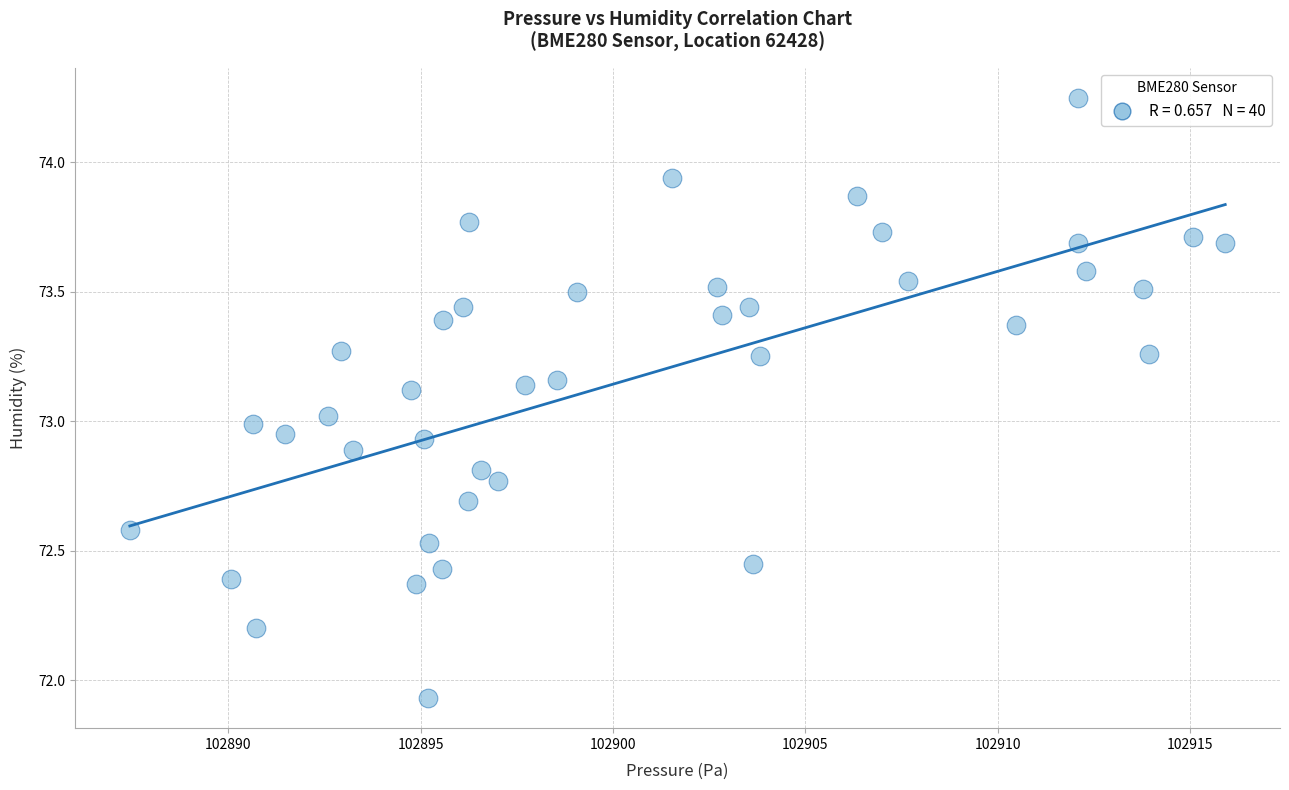

What is the range of X values (max minus min)?

28.5